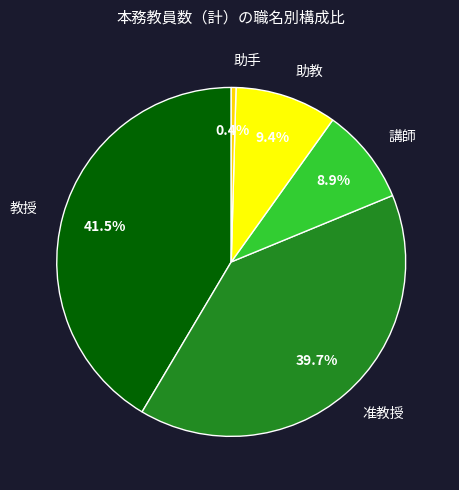

Rank the categories by value from lowest to highest.

助手, 講師, 助教, 准教授, 教授